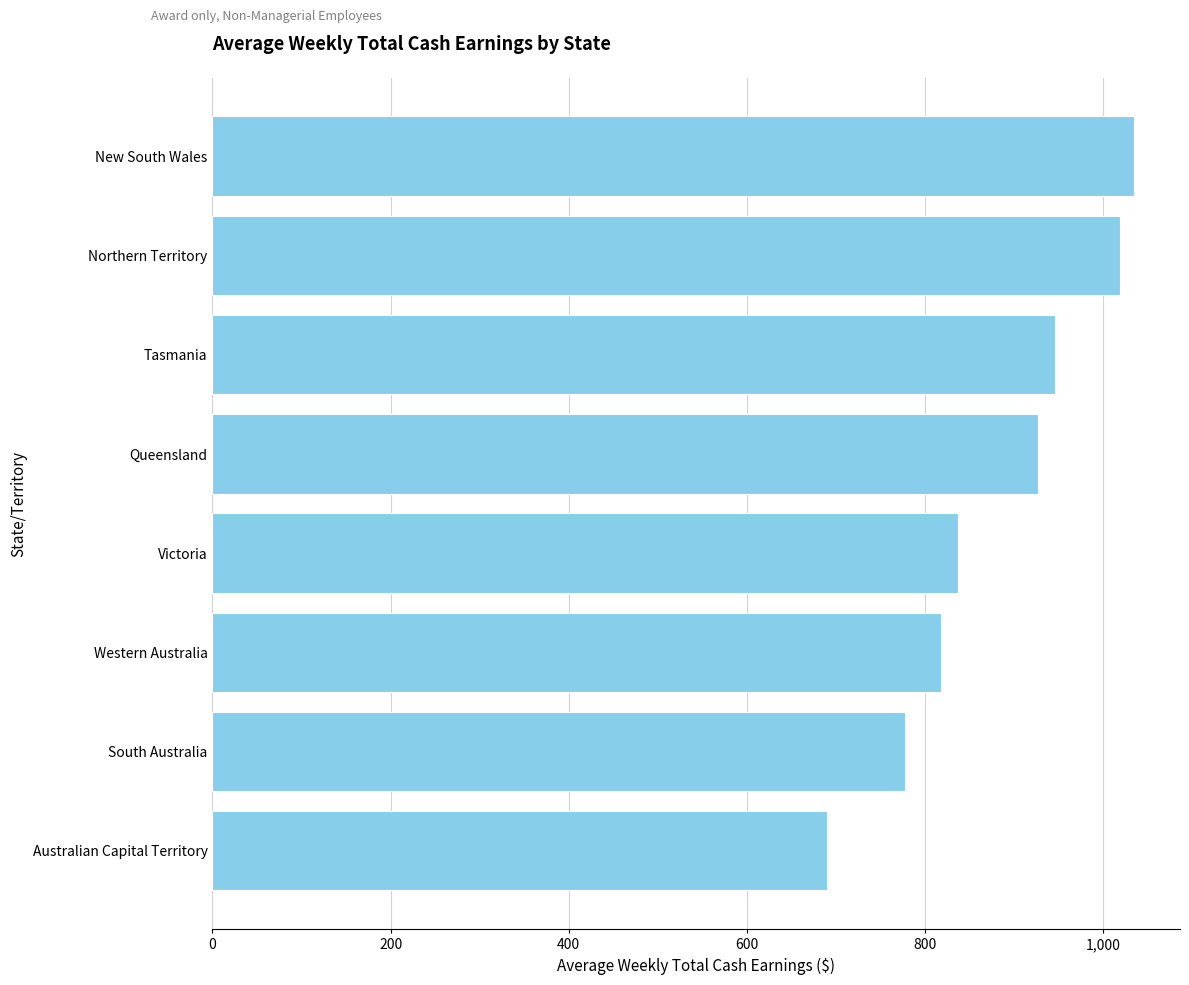

What is the ratio of the value at Victoria to the value at Western Australia?

1.0